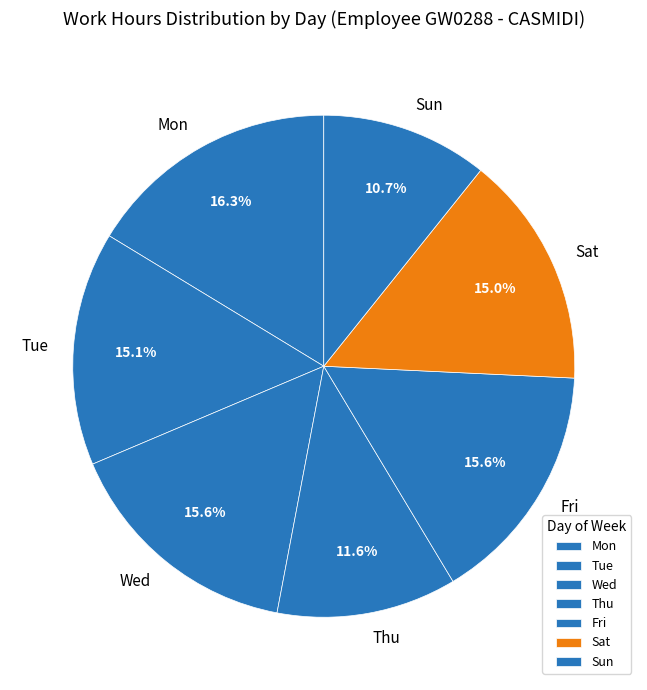

Which category has the biggest portion of the pie?

Mon